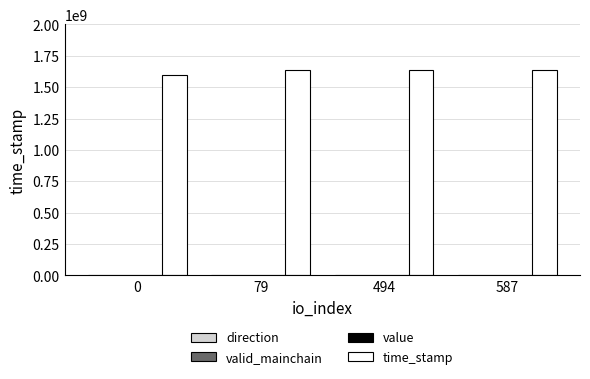

Which series has the largest total across all categories?

time_stamp